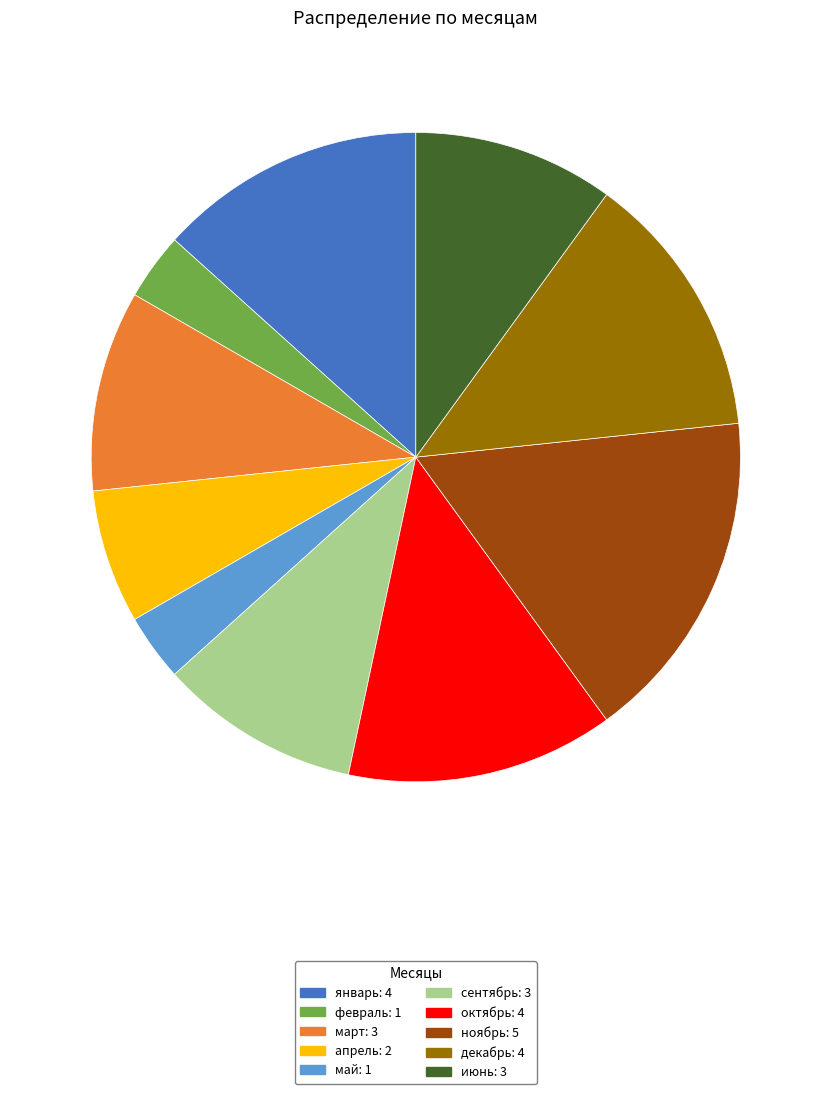

Approximately how many times larger is the value at сентябрь compared to апрель?

1.5